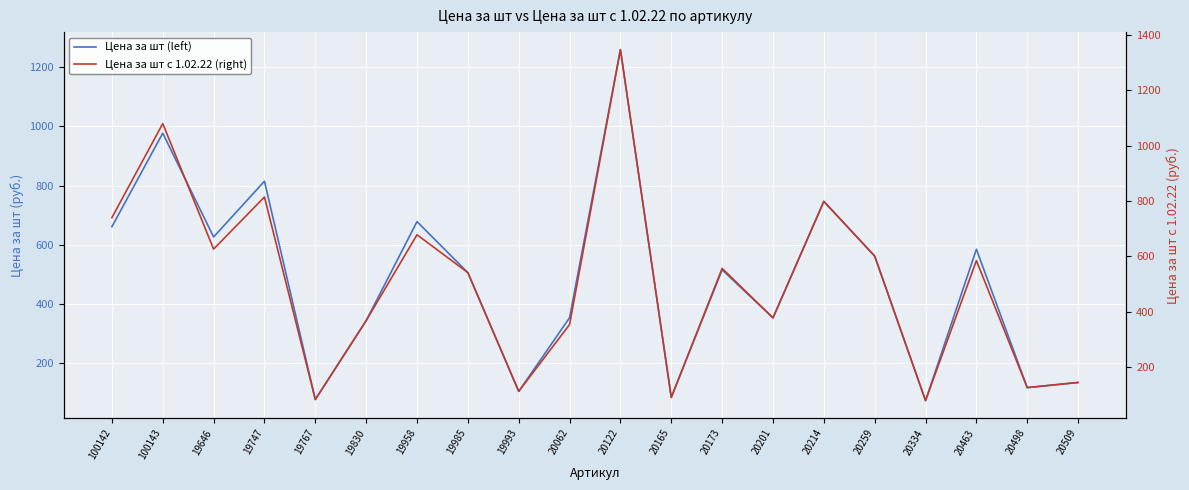

How many categories are shown in the chart?

20